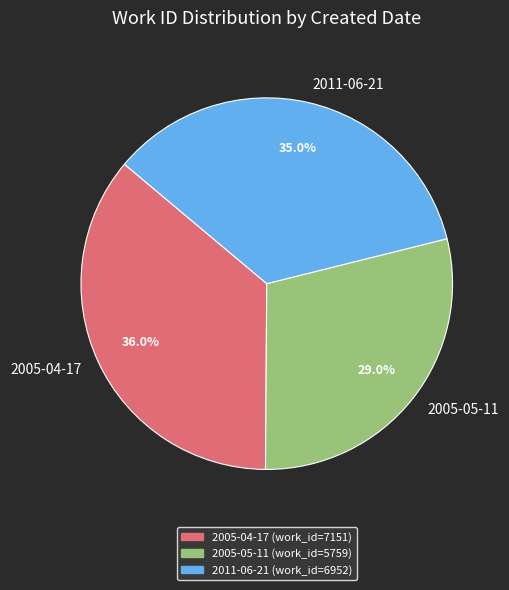

What percentage is NOT represented by 2011-06-21?

65.0%